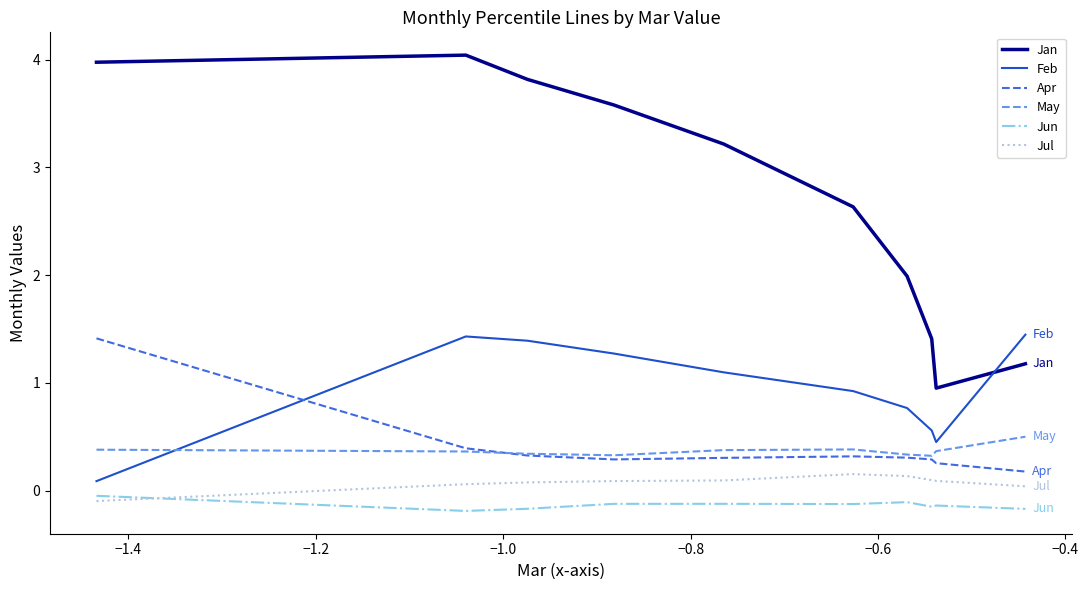

Which series has the largest total across all categories?

Jan